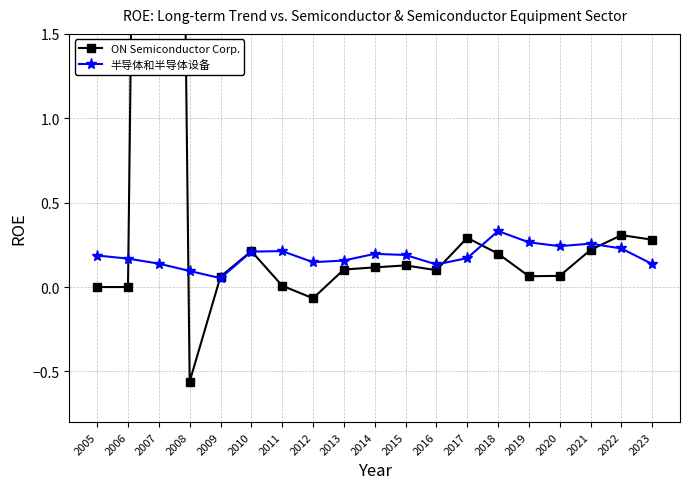

Is it true that ON Semiconductor Corp. equals 0.0 at 2006?

True